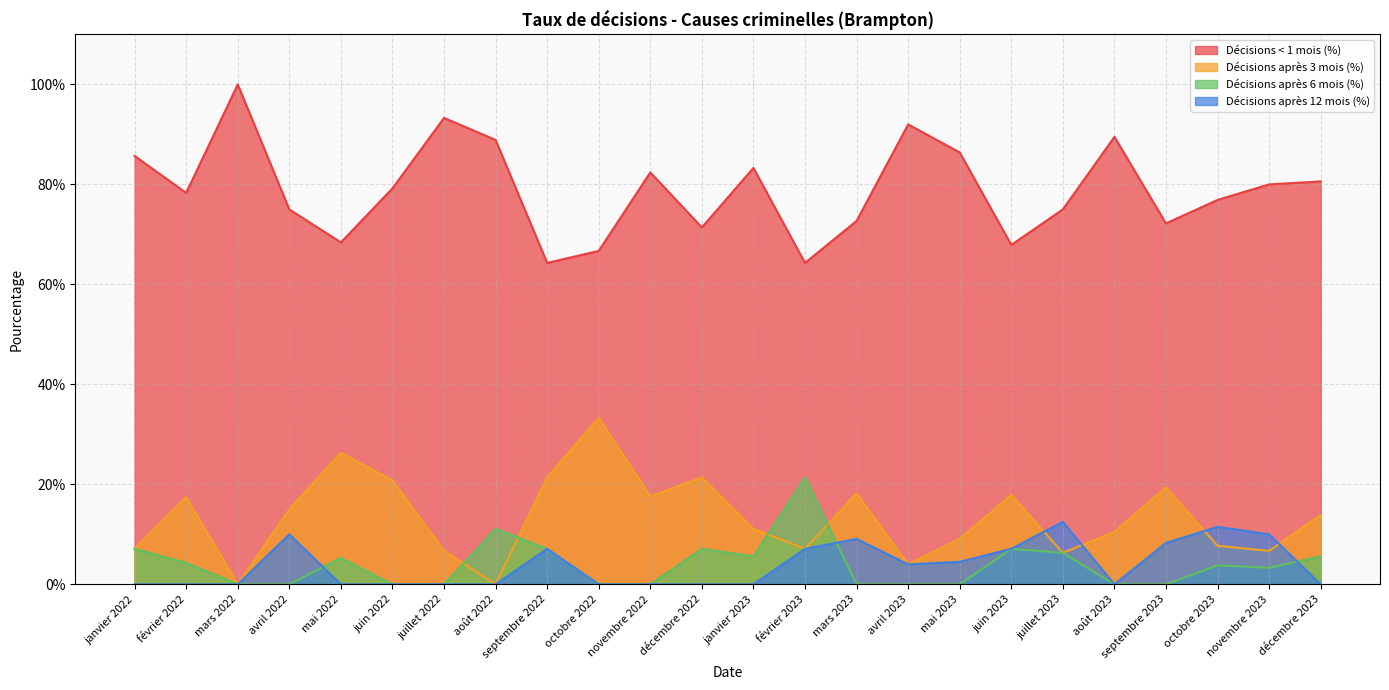

What is the label of the 11th point from the left?

novembre 2022